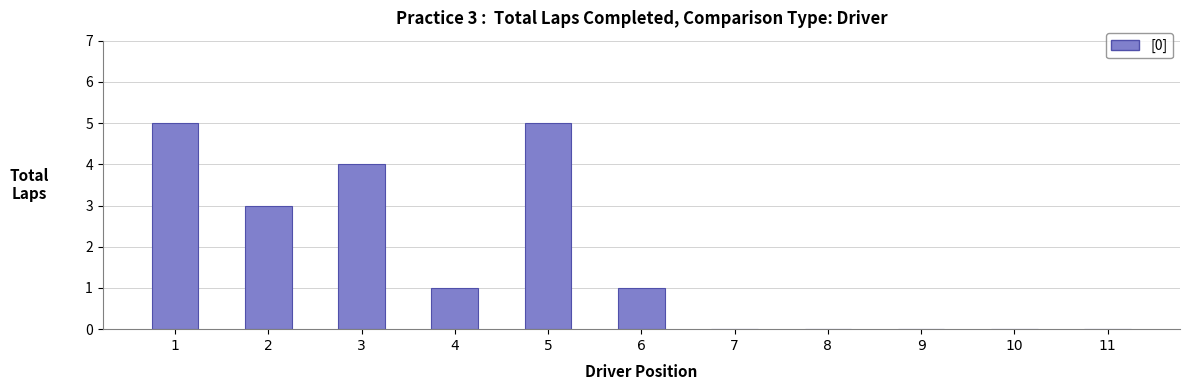

What is the change in value from 3 to 9?

-4